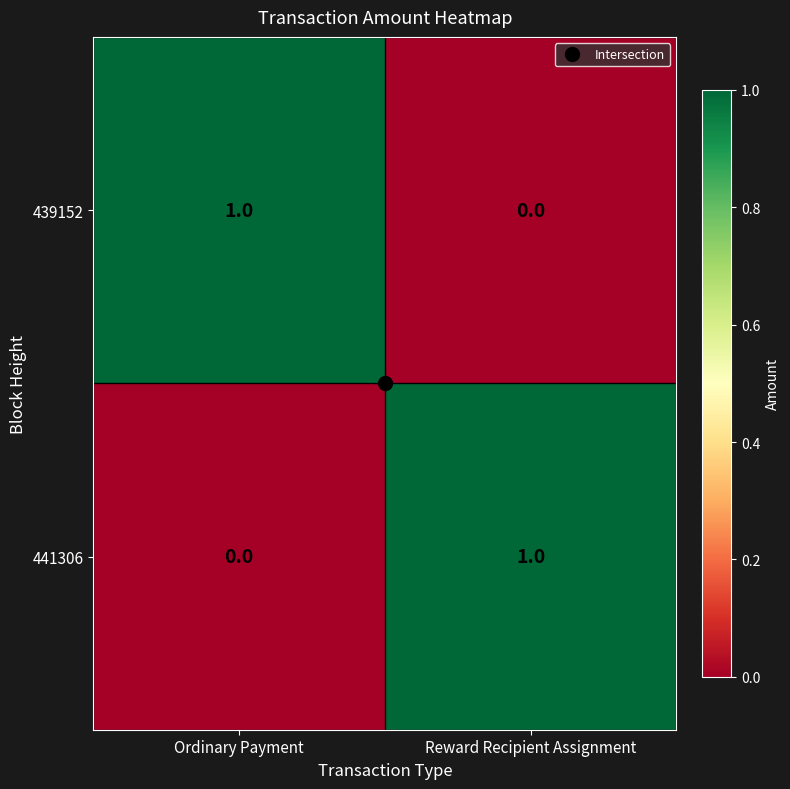

The 441306 series shows 1 at Reward Recipient Assignment. True or false?

True